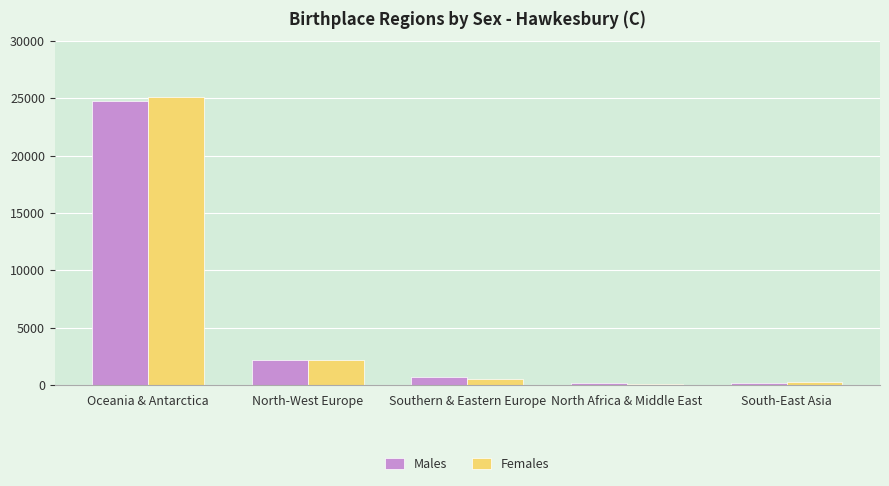

What is the sum of all Females values?

28214